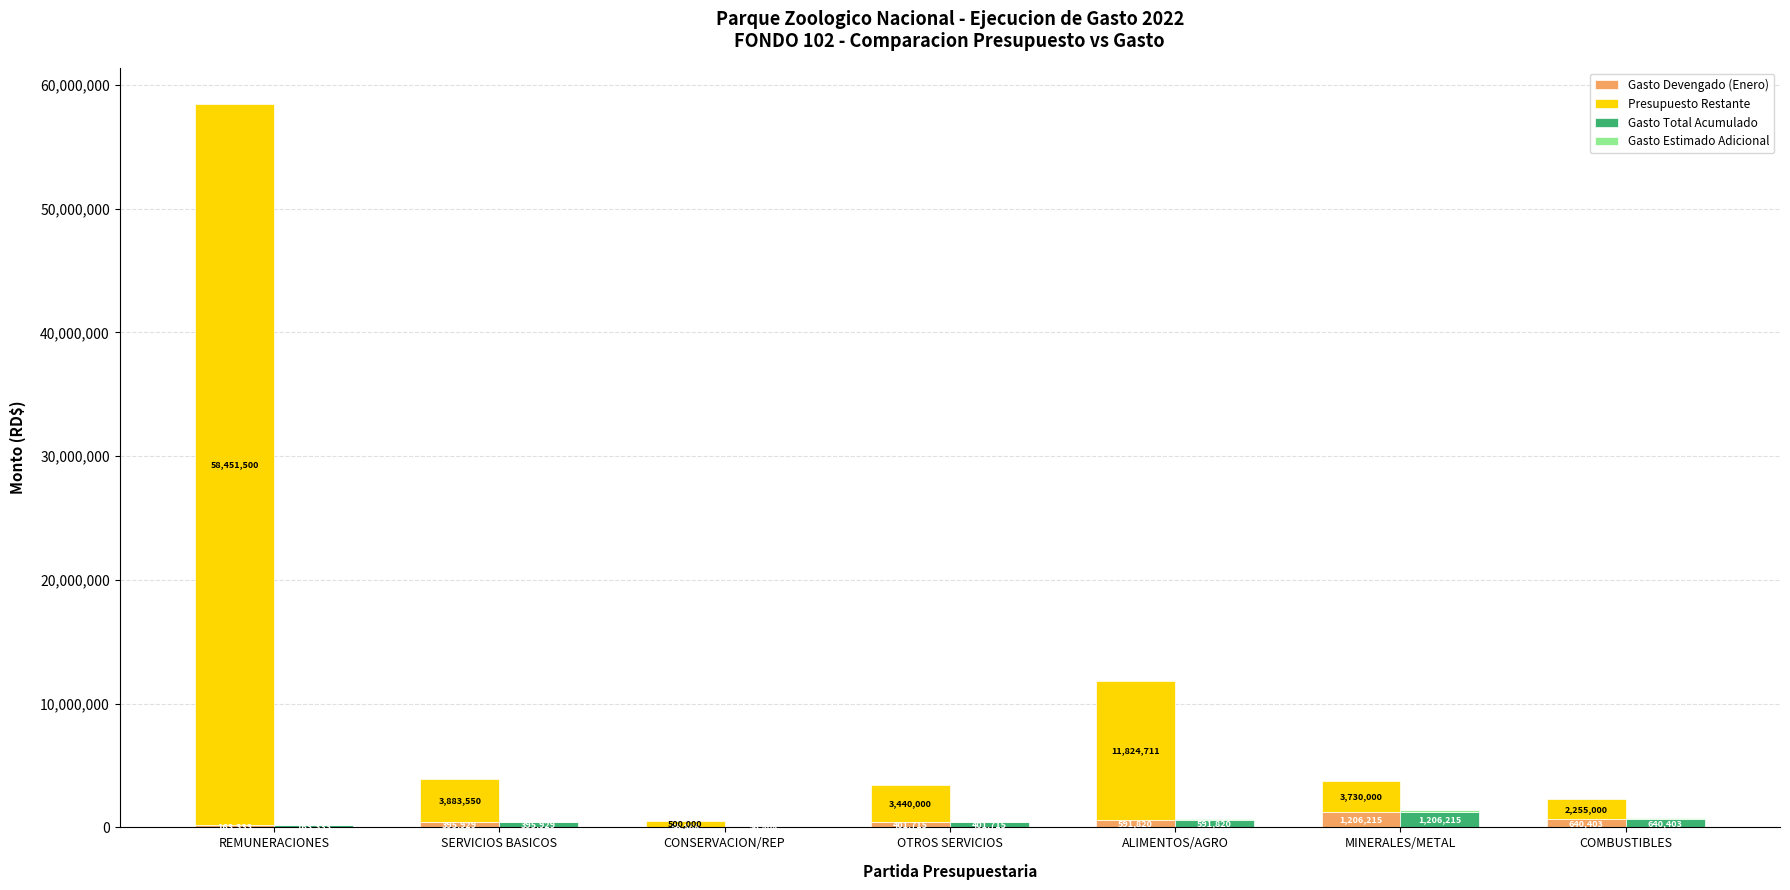

How many bars are there in total?

28